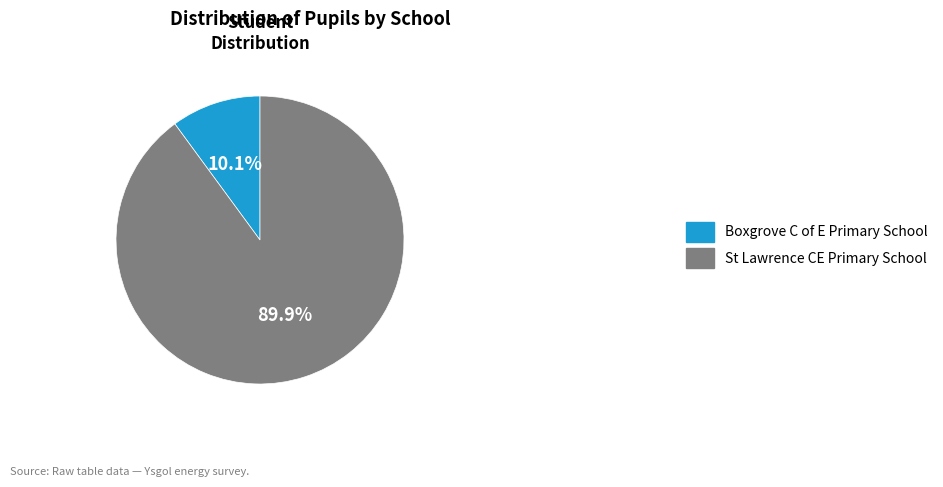

What is the total percentage of St Lawrence CE Primary School and Boxgrove C of E Primary School?

100.0%